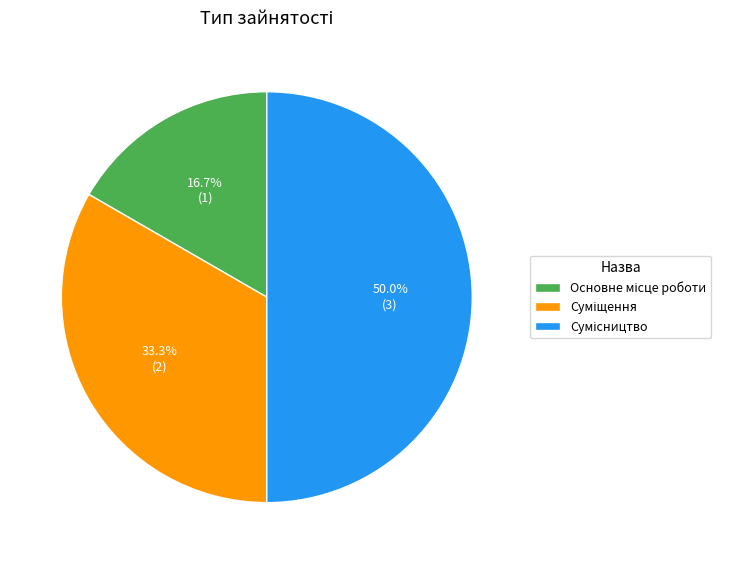

Is it true that Основне місце роботи is 17% of the pie?

True